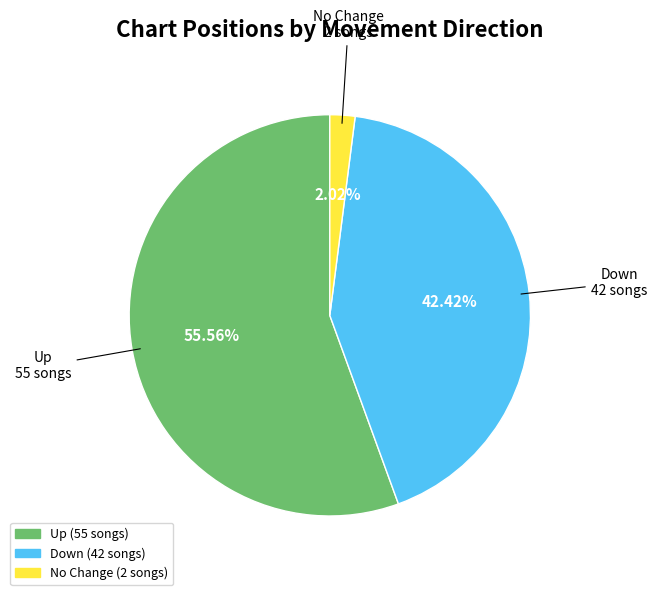

To the nearest percent, what is the difference between the largest and smallest slice percentages?

54%